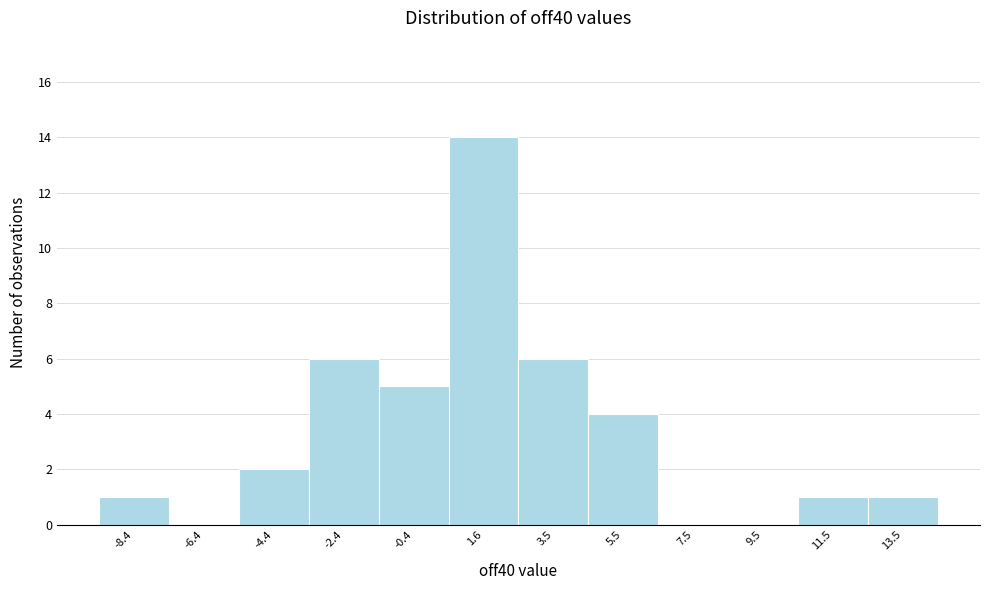

Reading left to right, what are all the values shown in this chart?

-8.4=1	-6.4=0	-4.4=2	-2.4=6	-0.4=5	1.6=14	3.5=6	5.5=4	7.5=0	9.5=0	11.5=1	13.5=1